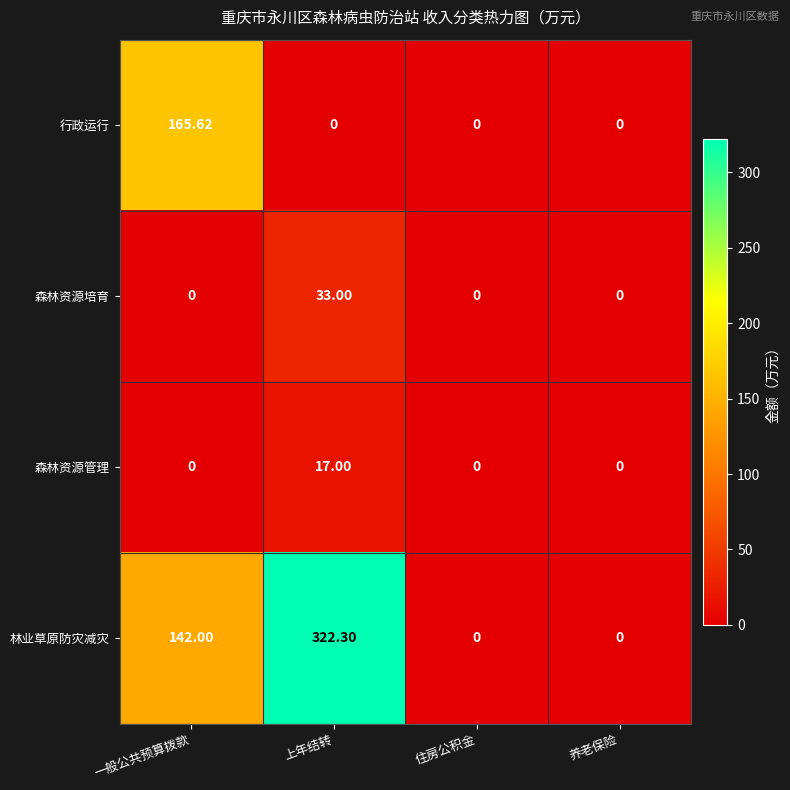

At which category is the sum across all series the highest?

上年结转